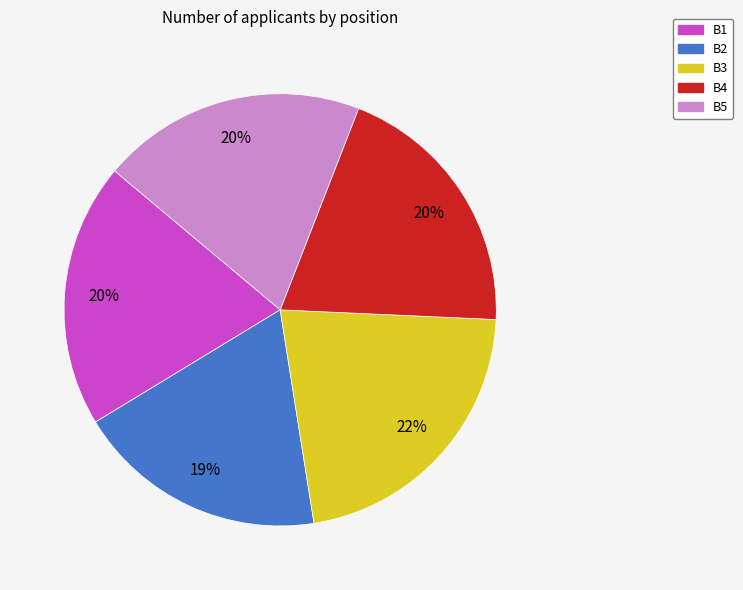

What is the smallest slice in the pie chart?

B2